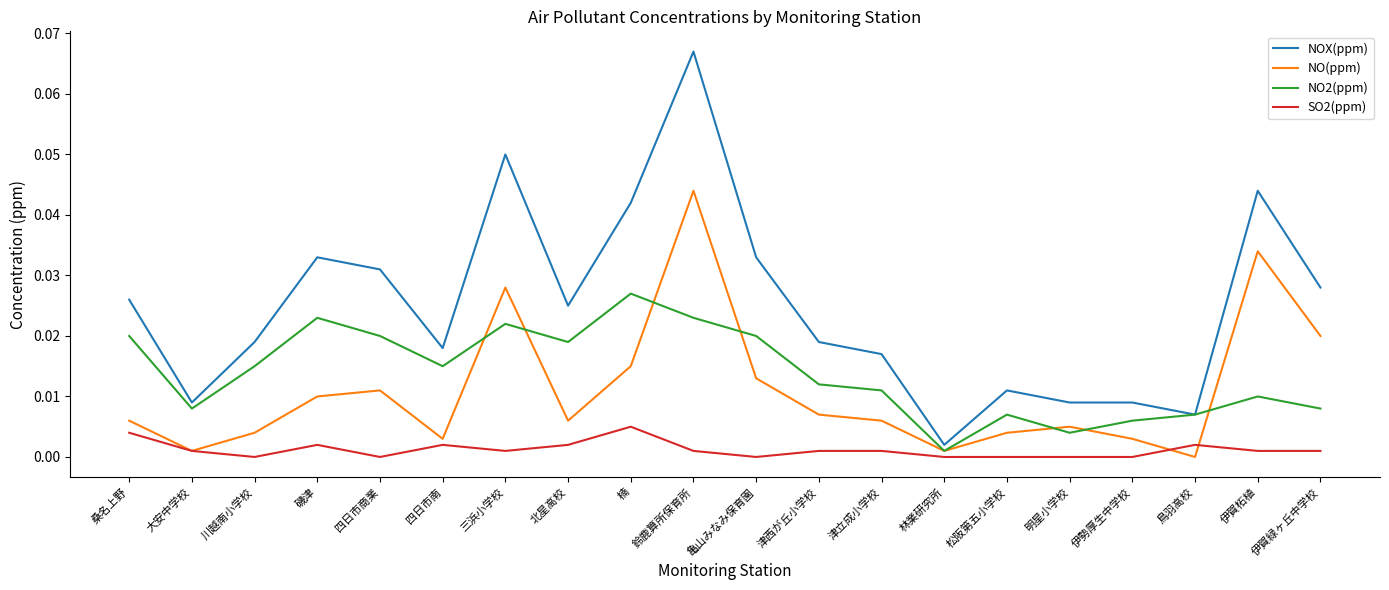

Rank the series by their maximum value, from highest to lowest.

NOX(ppm), NO(ppm), NO2(ppm), SO2(ppm)